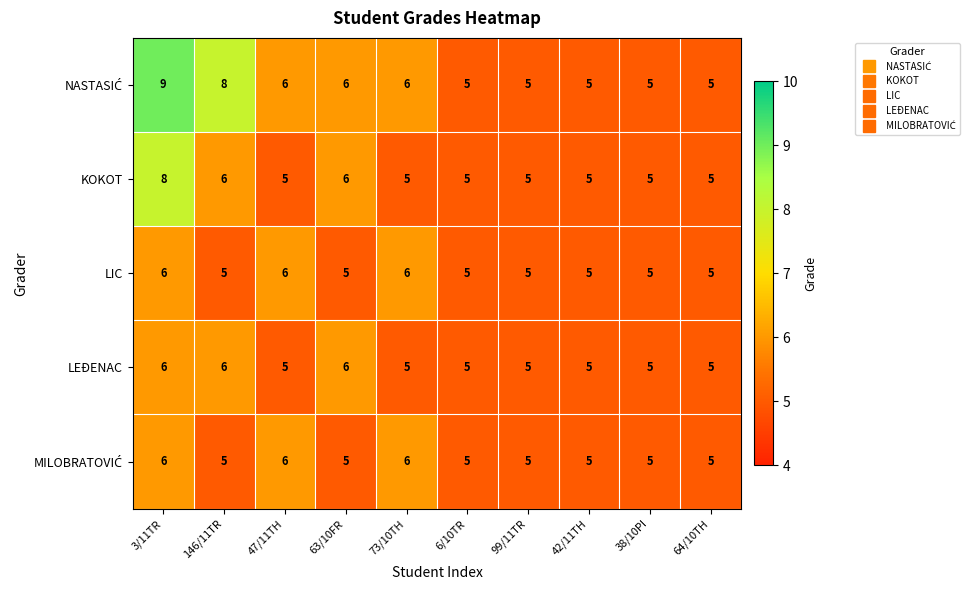

At which category is the sum across all series the highest?

3/11TR